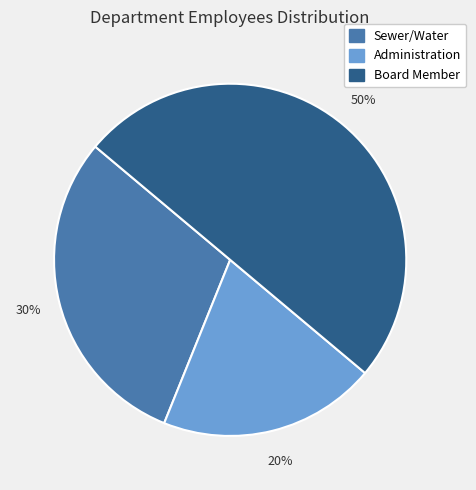

Combined, do Board Member and Administration account for over 50%?

Yes